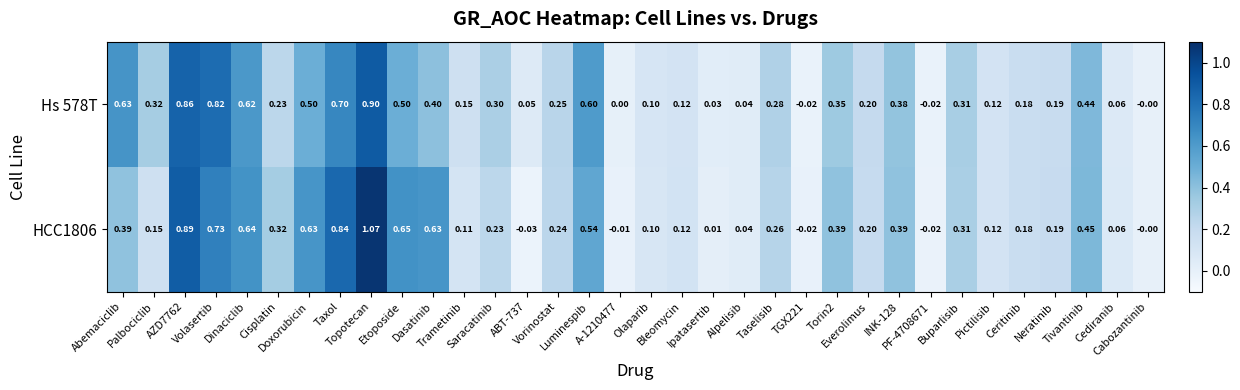

Count the number of data series in this chart.

2